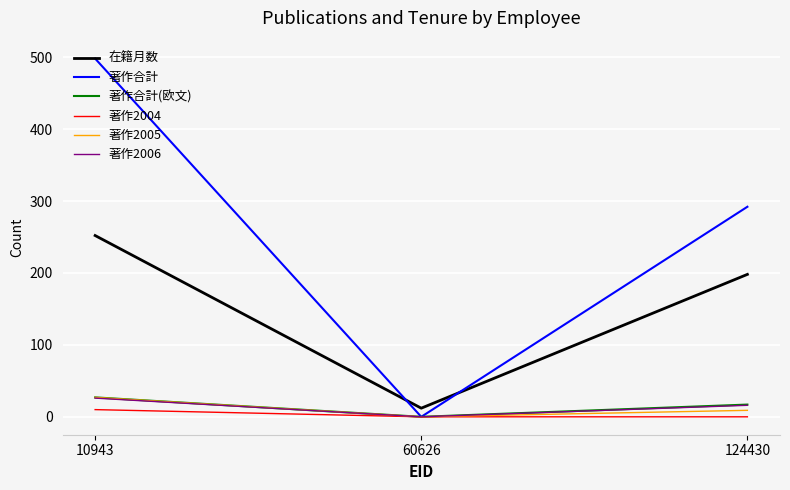

What are all the series names shown in the legend?

在籍月数, 著作合計, 著作合計(欧文), 著作2004, 著作2005, 著作2006